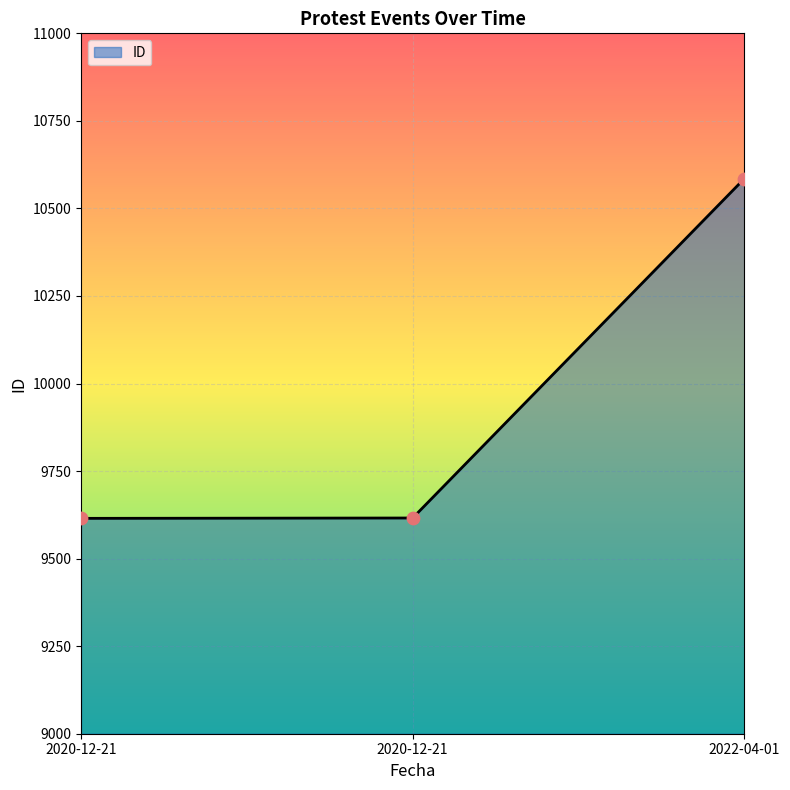

How many values are below 9616?

1